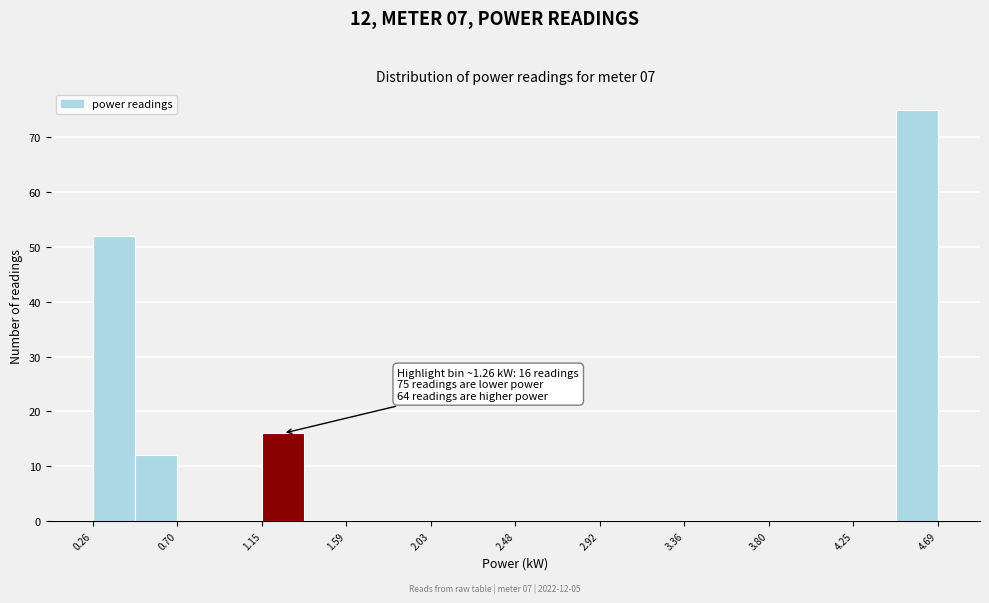

Over which range of the x-axis is the bar tallest?

4.45 to 4.70